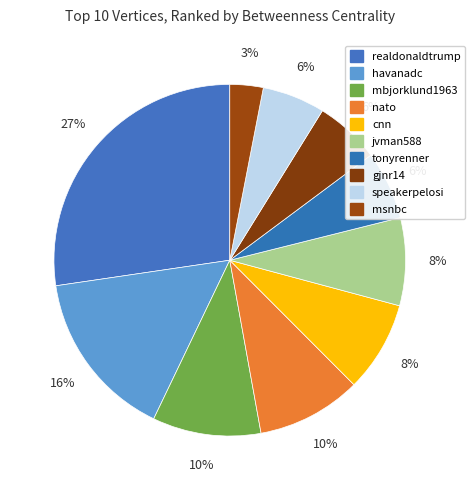

Which category has the smallest portion of the pie?

msnbc